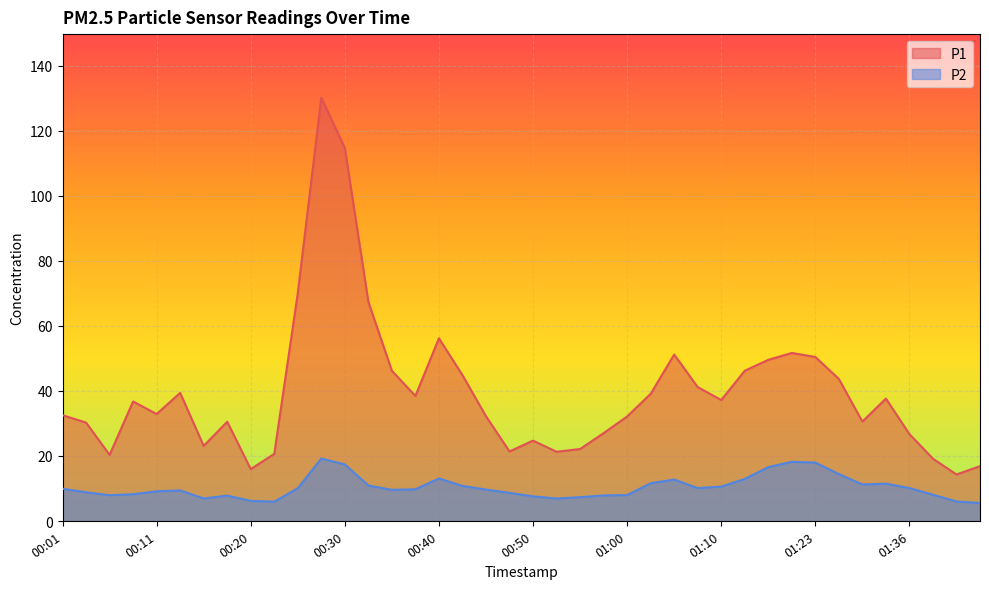

How many values in the P2 series exceed 9?

24